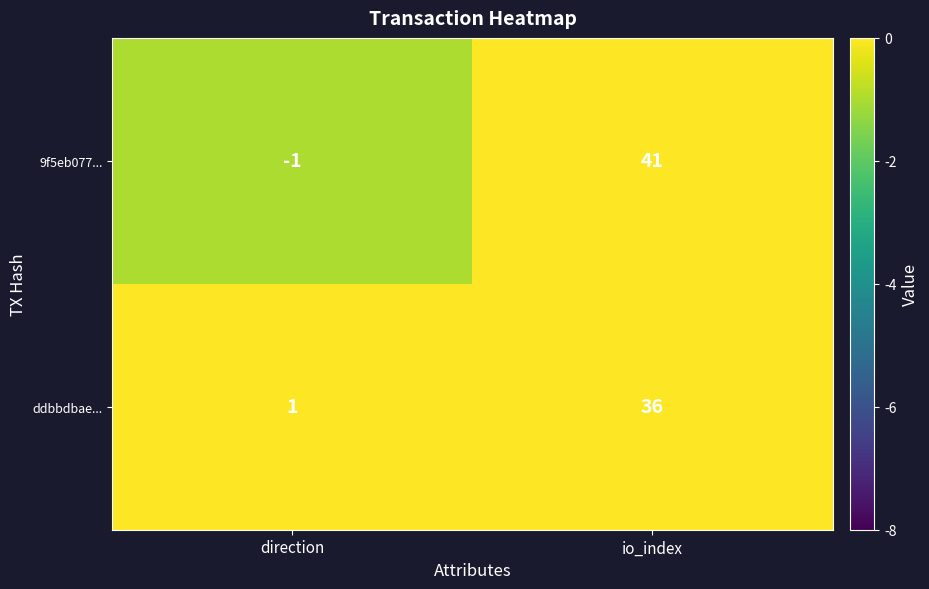

What is the greatest value displayed?

41